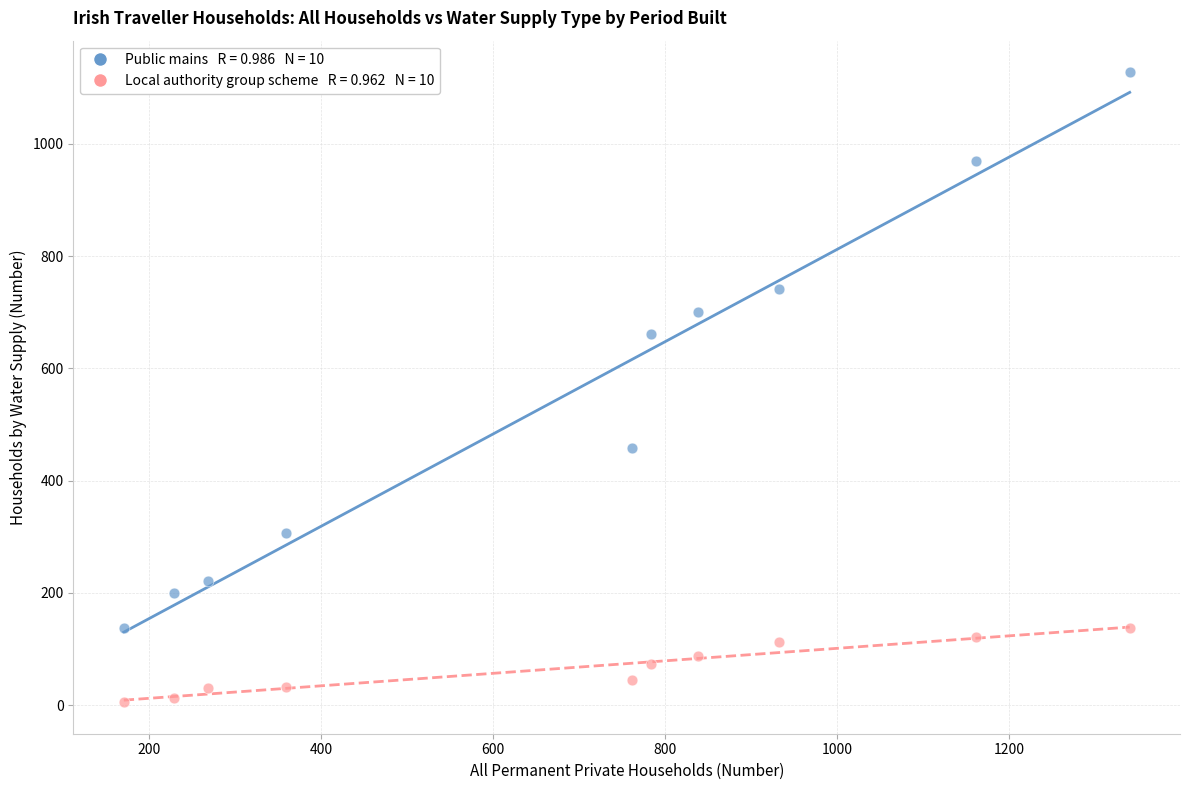

Across all data points, what is the range of Y values (max minus min)?

1123